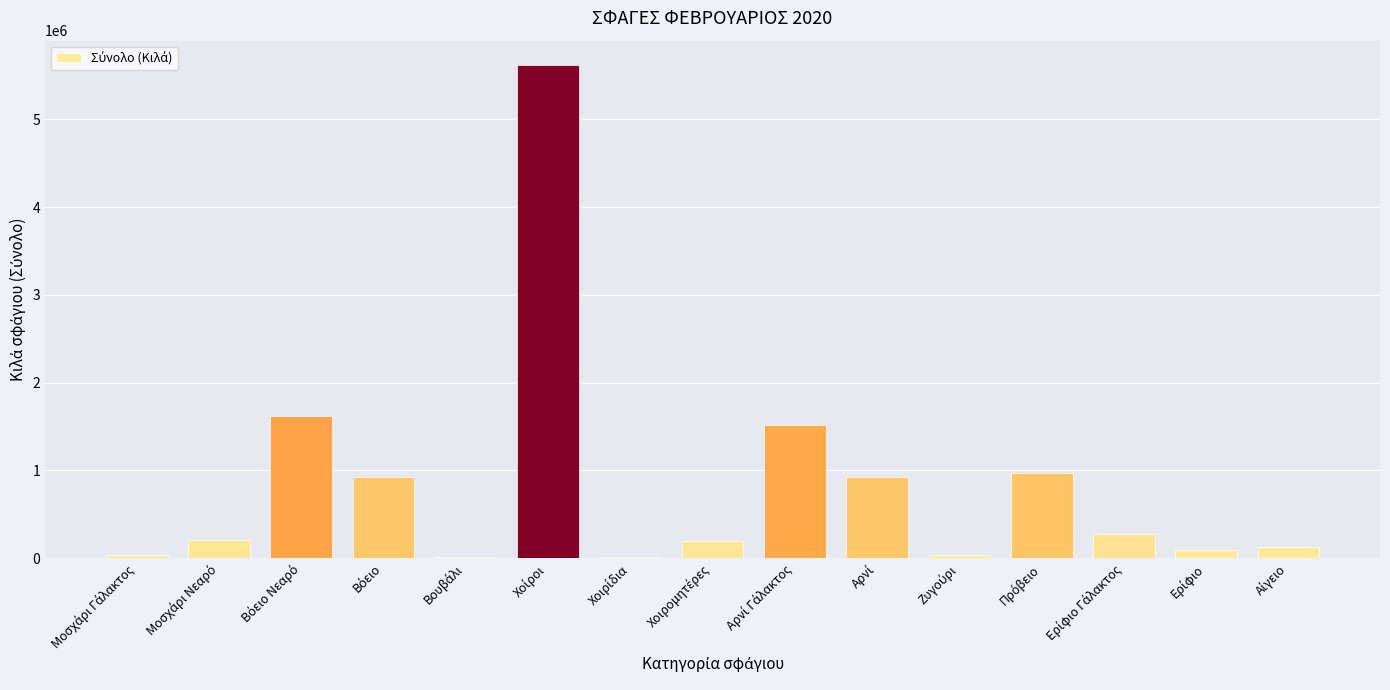

What is the sum of all values?

12550649